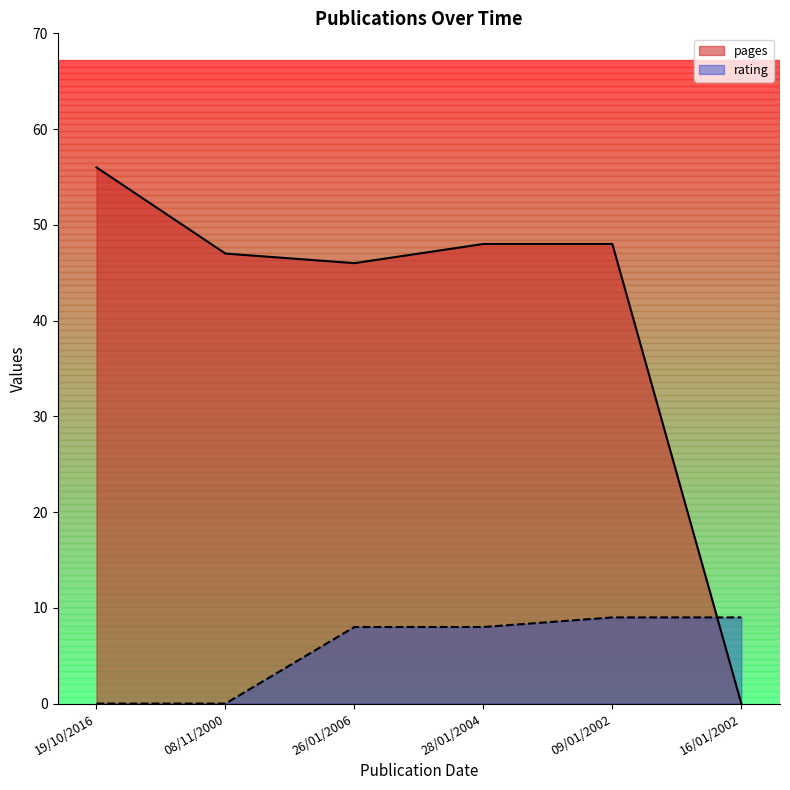

How many interior local valleys does the pages series have?

1